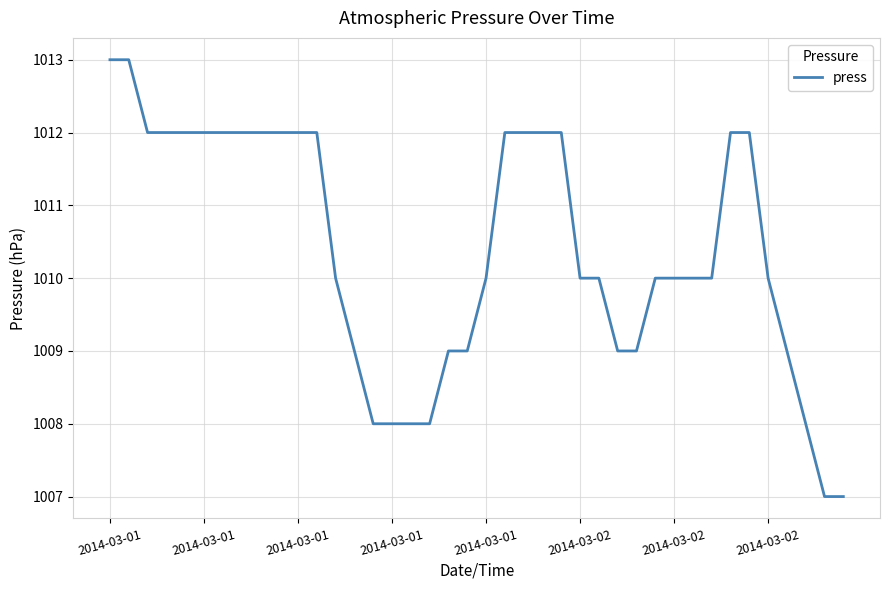

Is this an area chart (filled region under the line)?

No